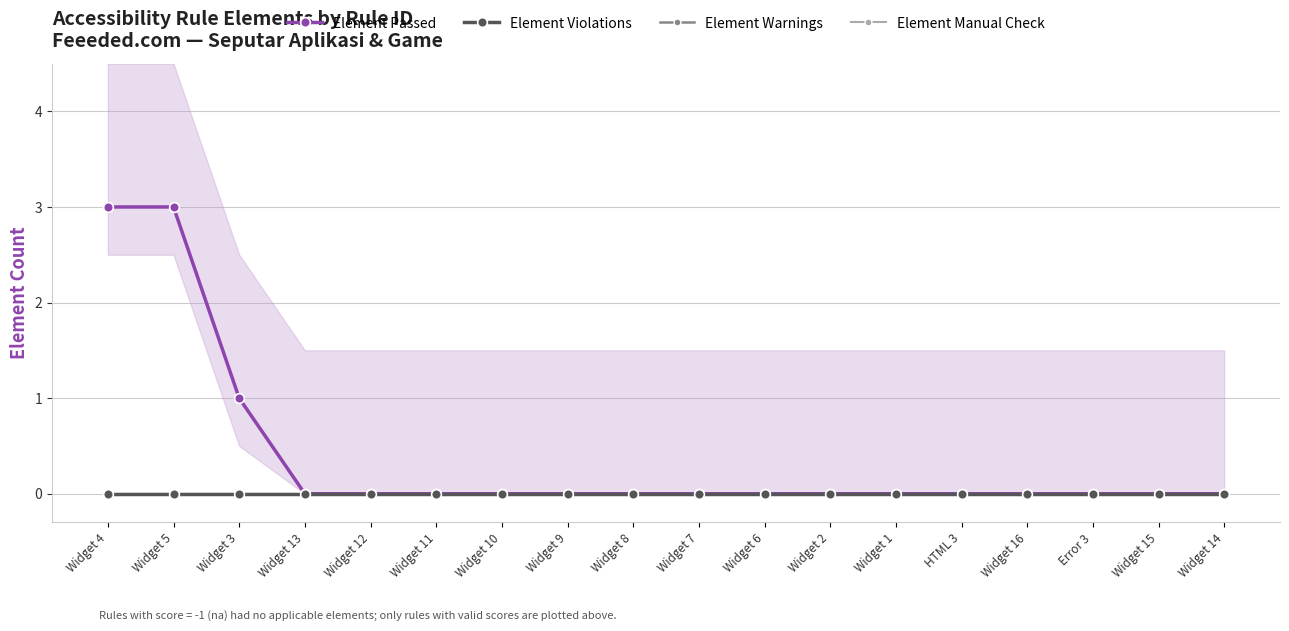

What is the label of the 10th point from the right?

Widget 8